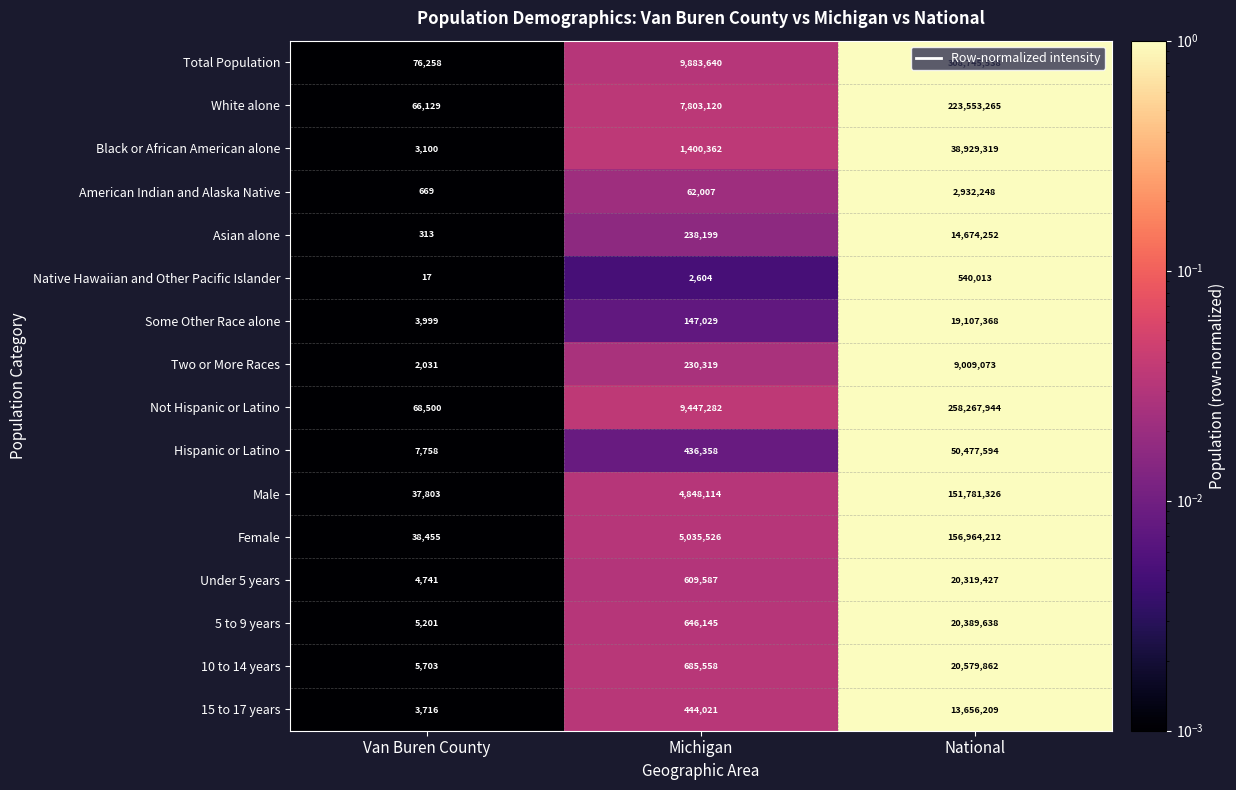

Which series changed the most between Van Buren County and National?

Total Population